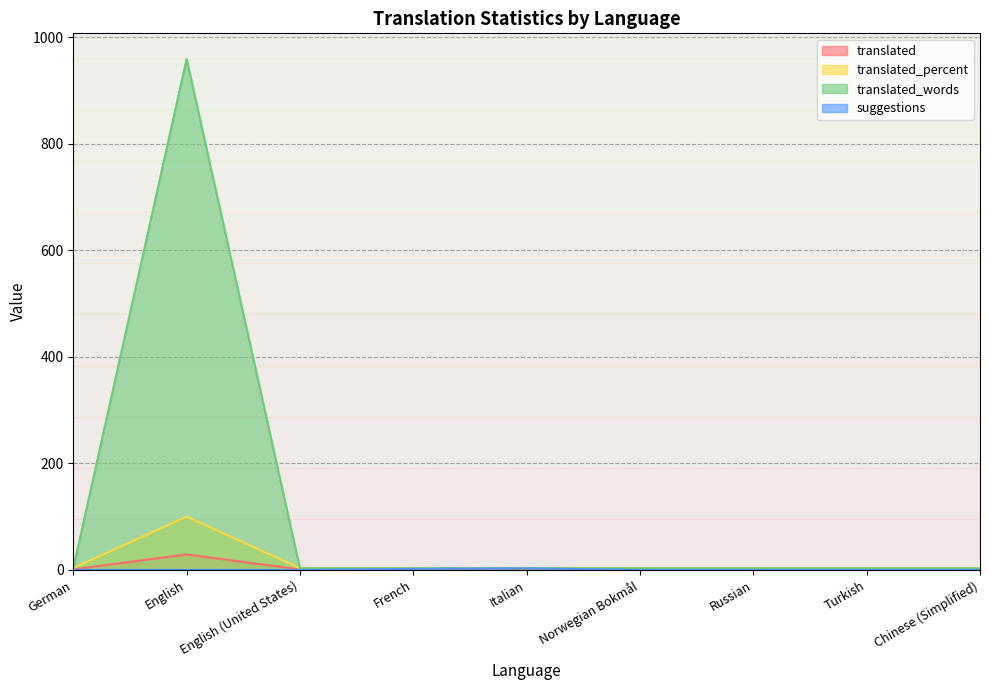

Which series changed the most between Norwegian Bokmål and Chinese (Simplified)?

translated